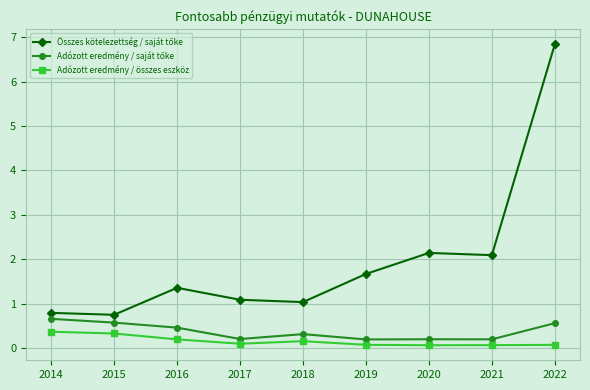

What is the sum of the Adózott eredmény / összes eszköz values at 2016 and 2014?

0.6